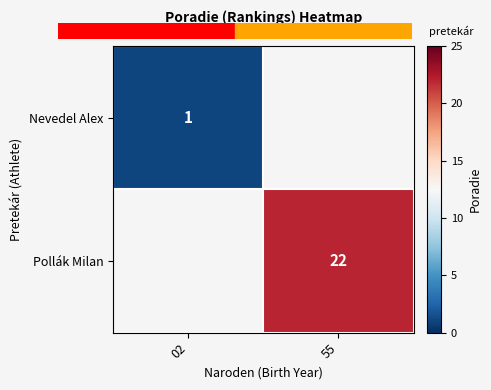

What is the minimum value shown in the chart?

1.0